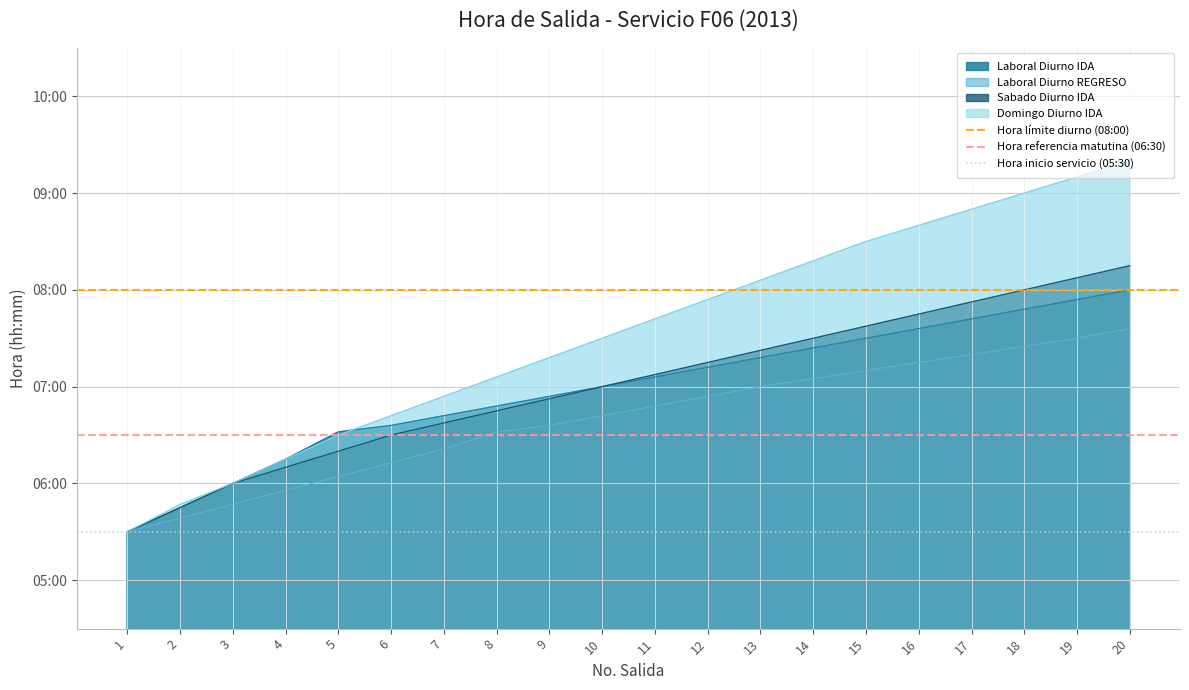

Between 2 and 1, which is larger?

2